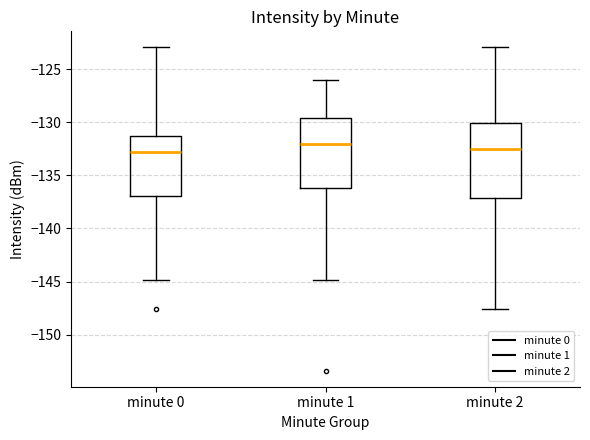

Reading left to right, read every box against the y-axis: the position of its median line, the range the box covers, and the ends of its whiskers. The values are not printed on the chart, so give them approximately, as read against the axis.

minute 0: median -133.0, box -137.0 to -131.5, whiskers -145.0 to -123.0
minute 1: median -132.0, box -136.0 to -129.5, whiskers -145.0 to -126.0
minute 2: median -132.5, box -137.0 to -130.0, whiskers -147.5 to -123.0